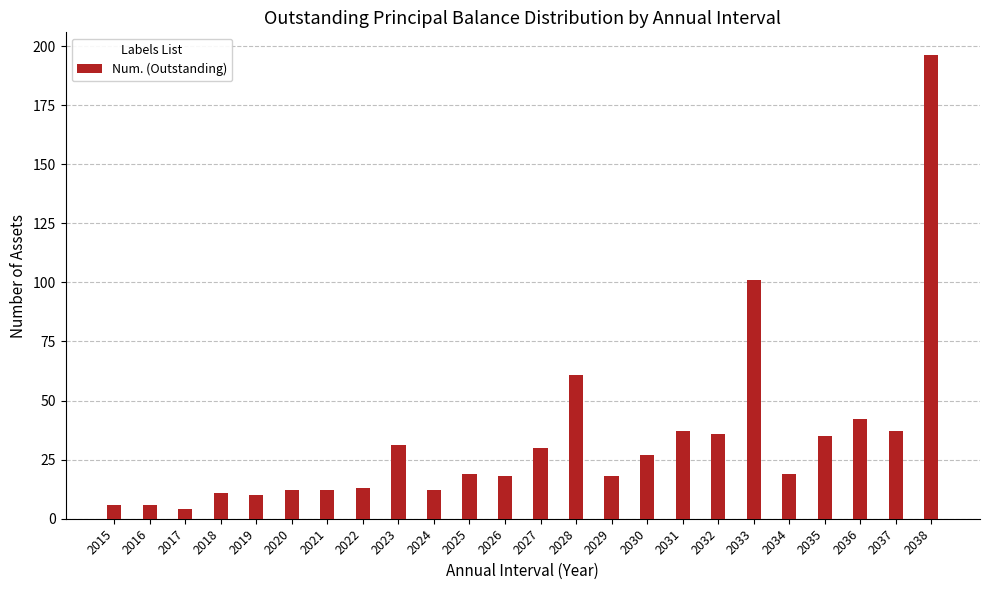

The value at 2038 is 334. True or false?

False